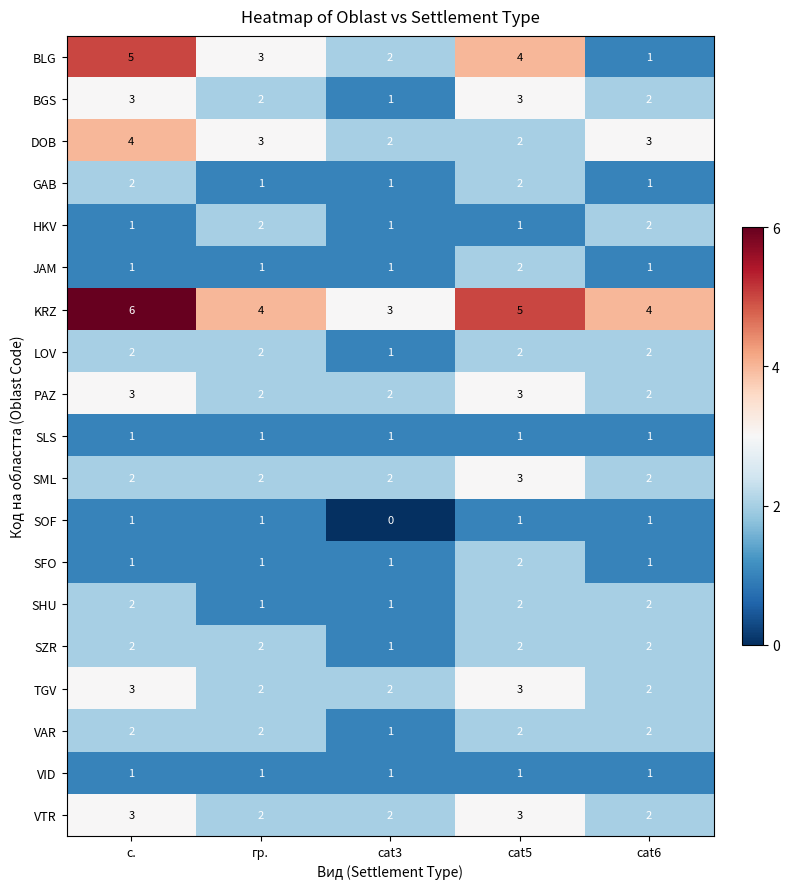

Is it true that BLG equals 1 at cat6?

True